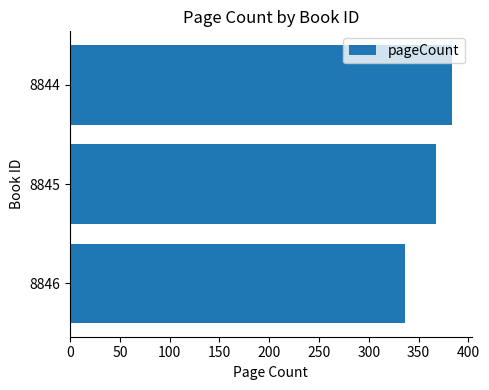

What is the smallest value displayed?

336